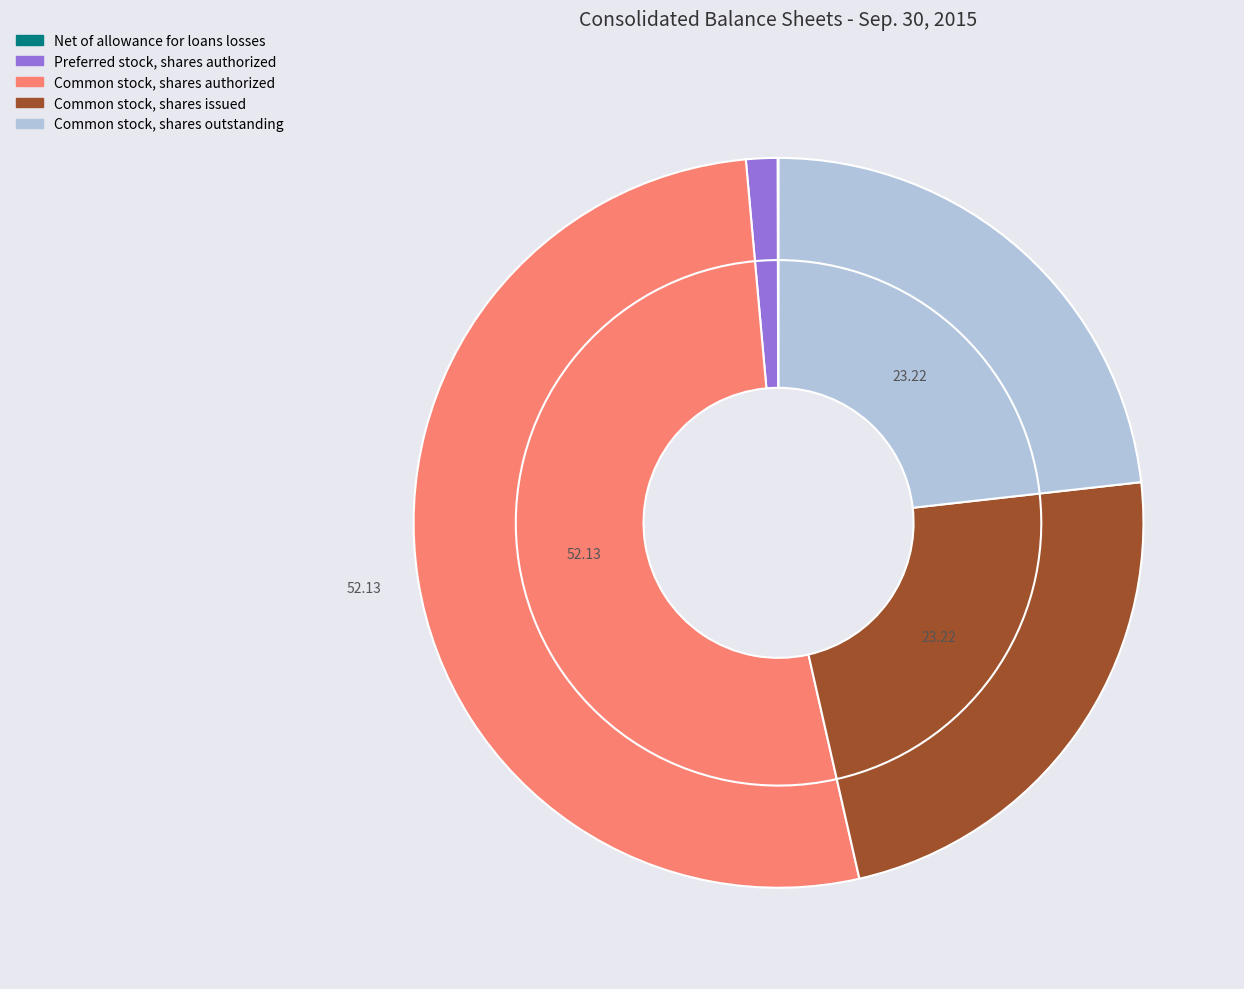

Does Common stock, shares authorized account for over 50% of the chart?

Yes